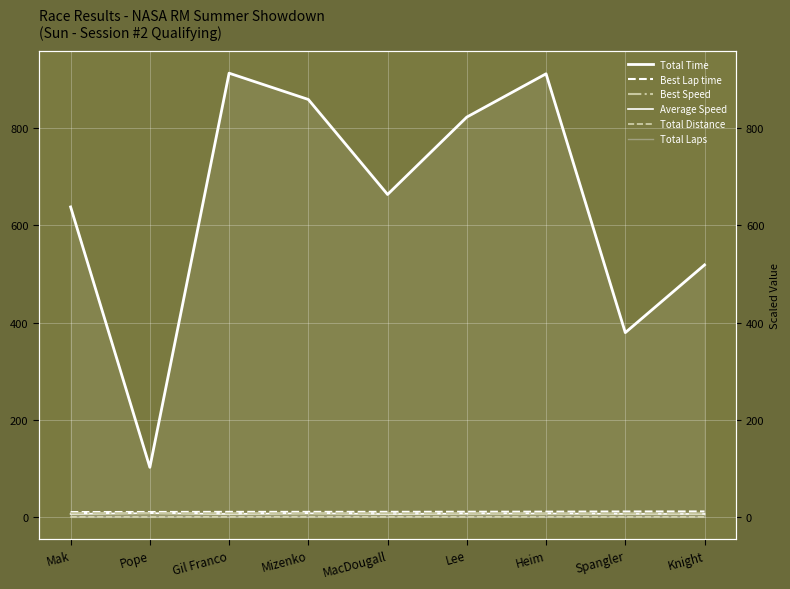

True or false: Best Lap time has a value of 3.6 at MacDougall.

False